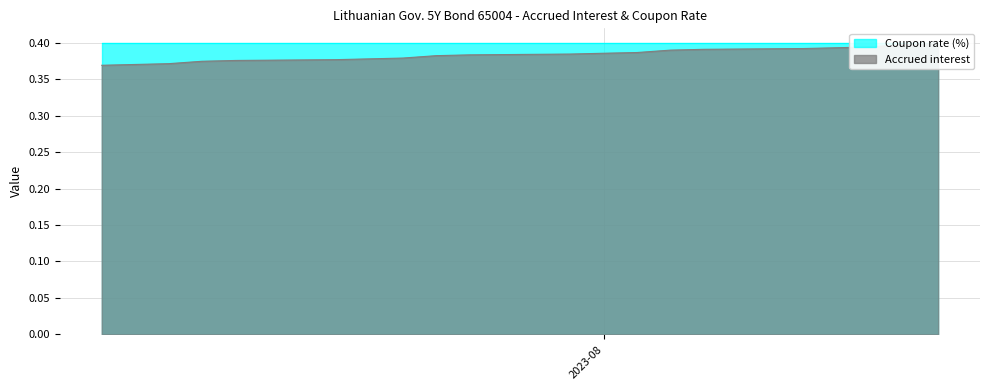

True or false: the data has more than 2 interior local peaks.

False